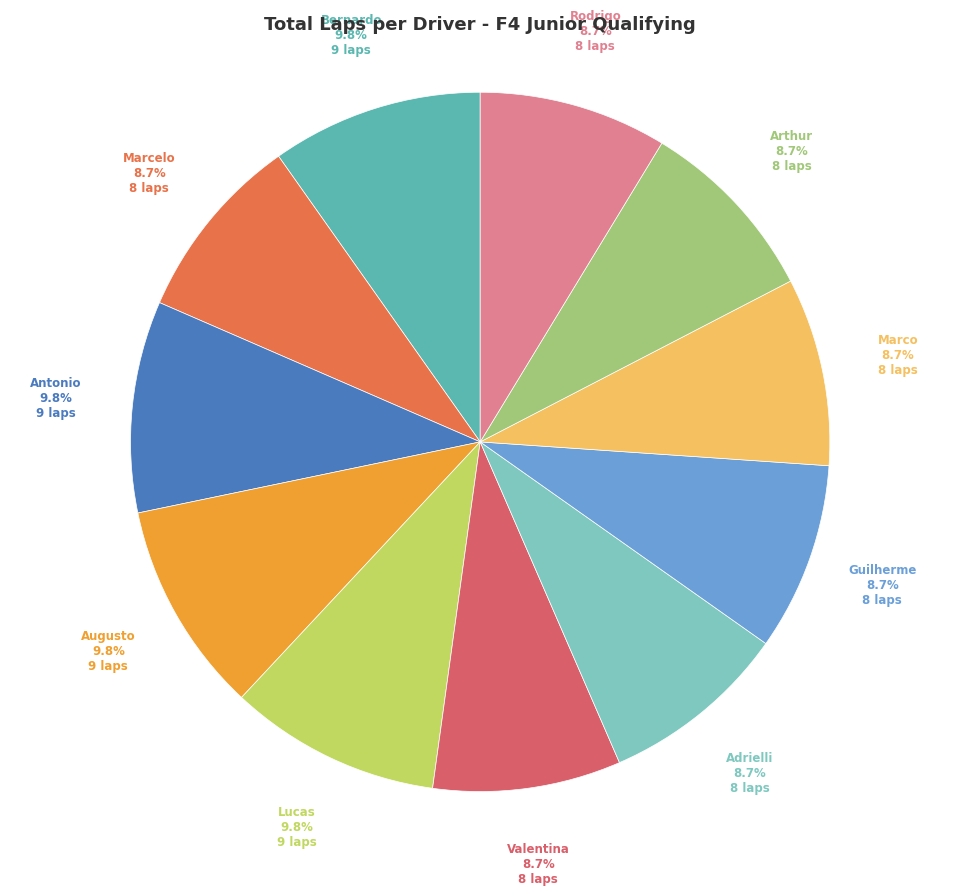

Does any single category account for the majority?

No